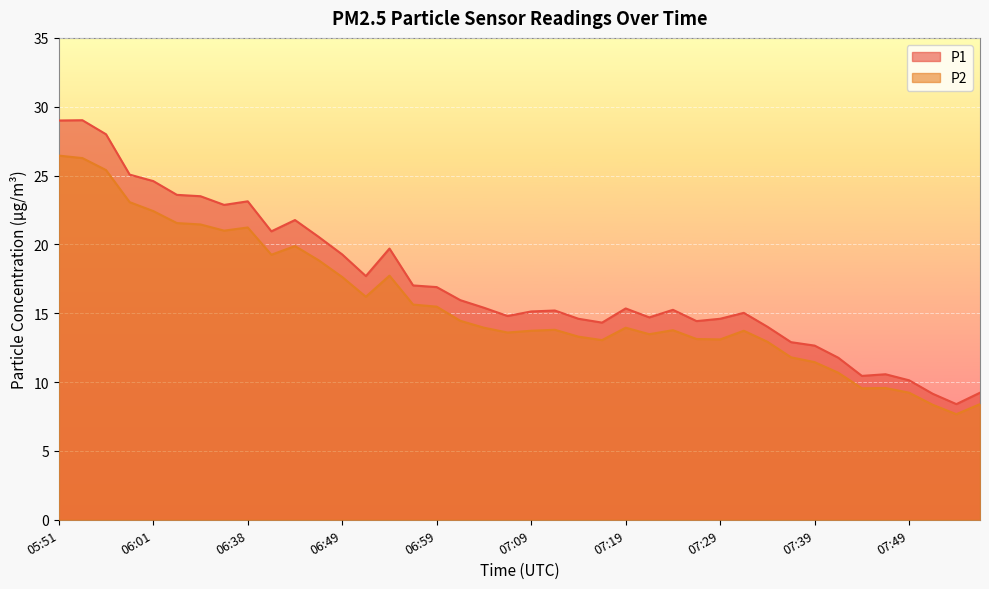

Where is P2 nearest to the value 17?

06:49